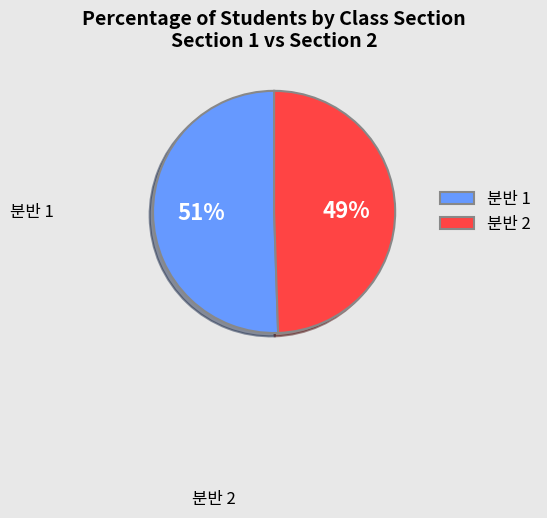

Does 분반 2 represent more than half of the total?

No